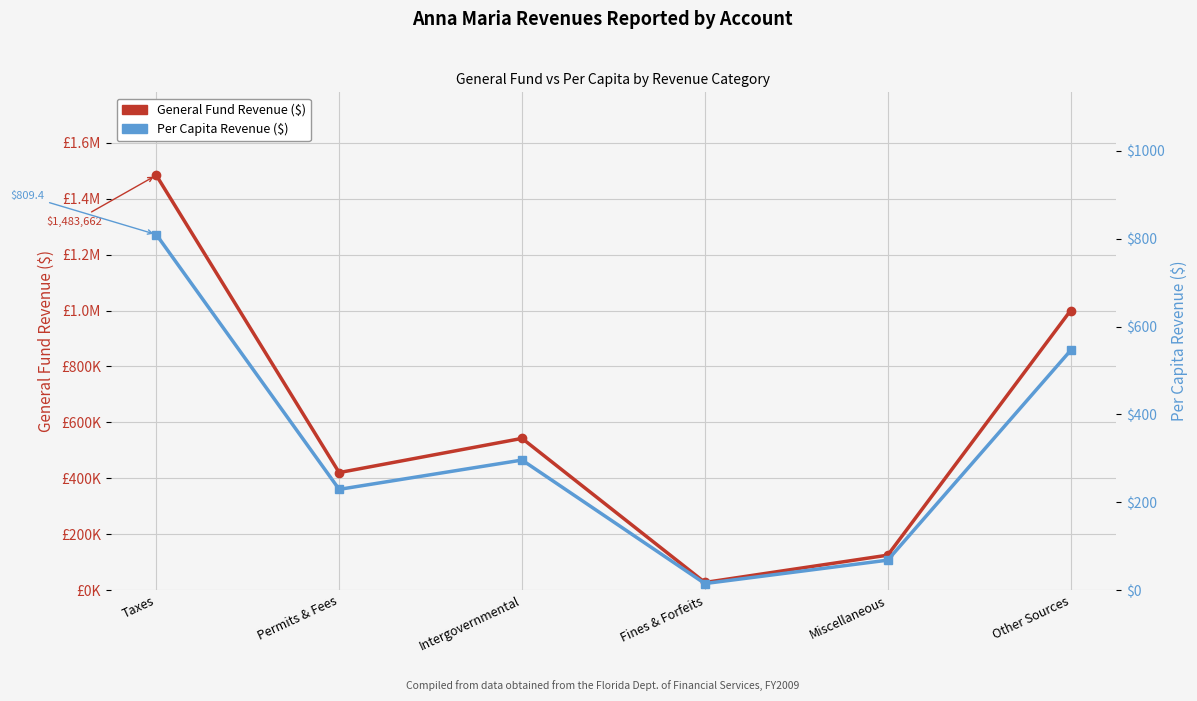

The value of General Fund Revenue ($) at Fines & Forfeits is 15882.0. True or false?

False